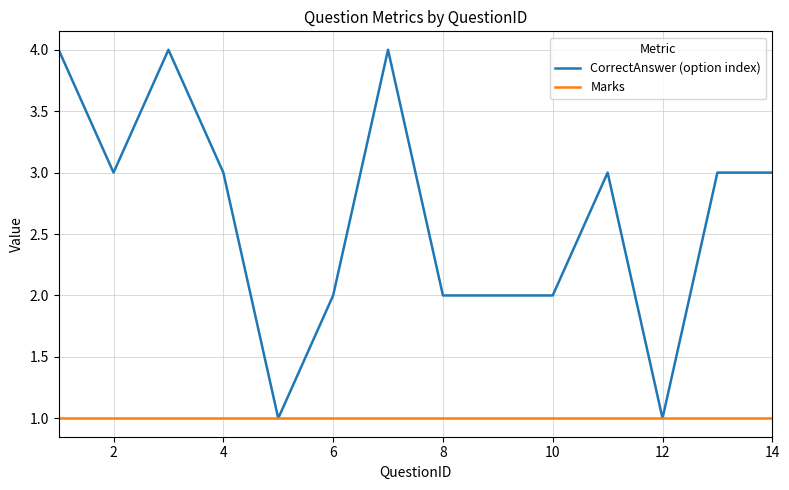

Which series has the largest total across all categories?

CorrectAnswer (option index)